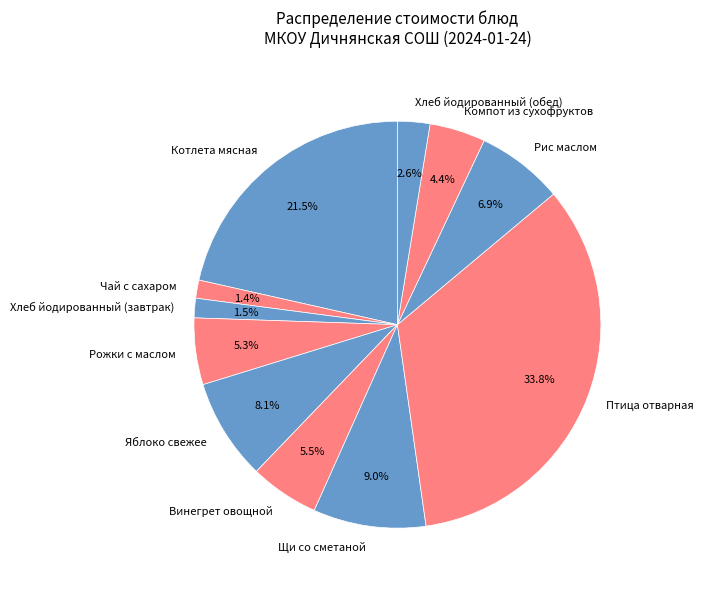

To the nearest percent, what is the difference between the Щи со сметаной and Компот из сухофруктов slice percentages?

5%